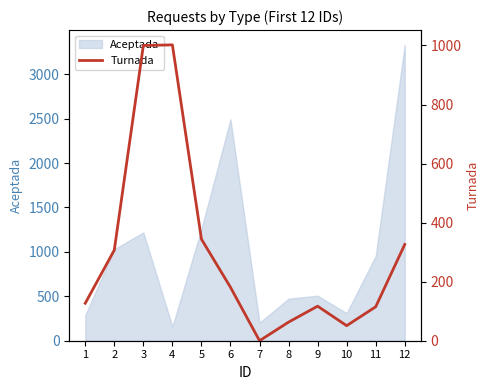

The value of Aceptada at 3 is 1219. True or false?

True